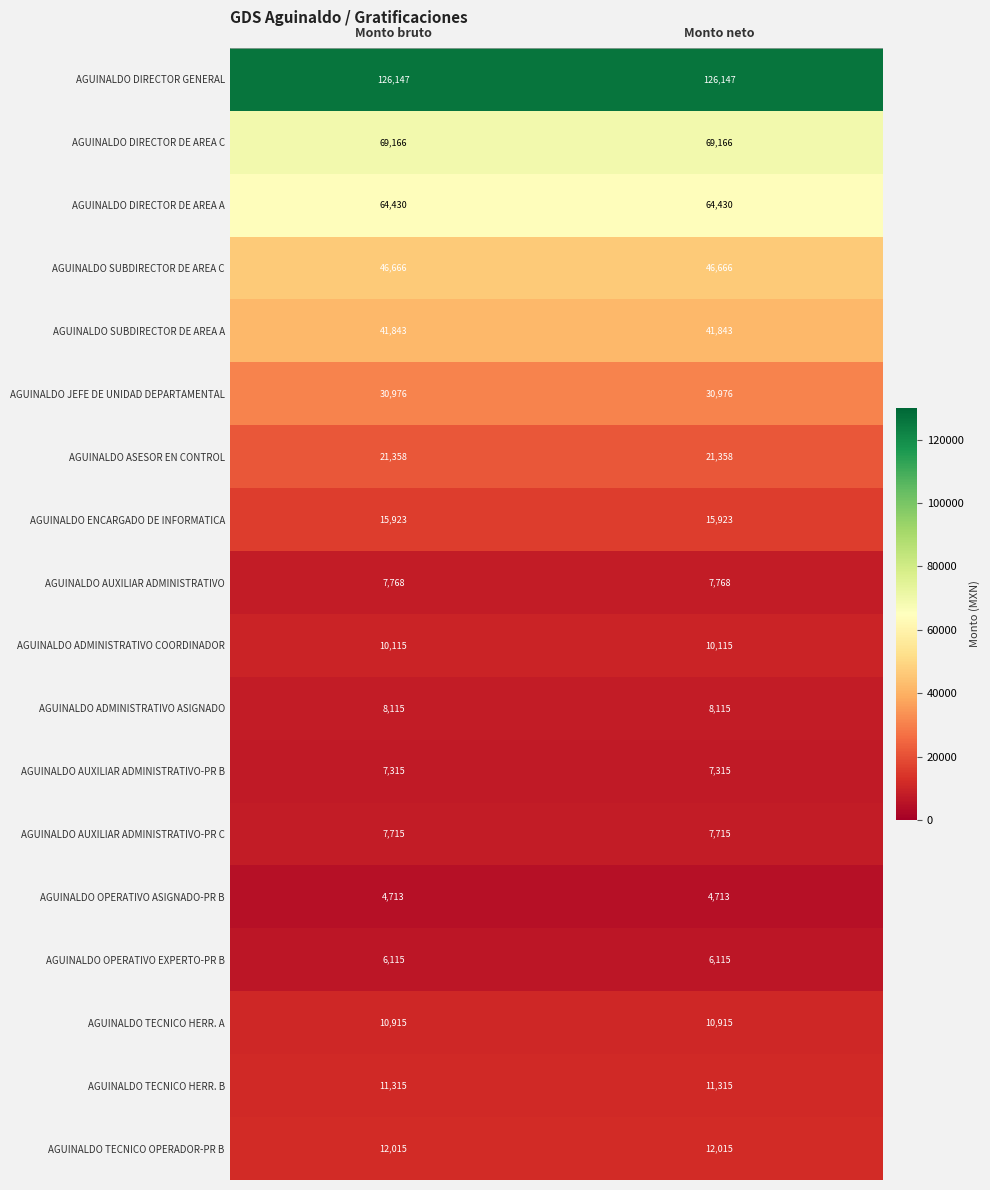

What is the difference between the highest and lowest values at Monto bruto?

121434